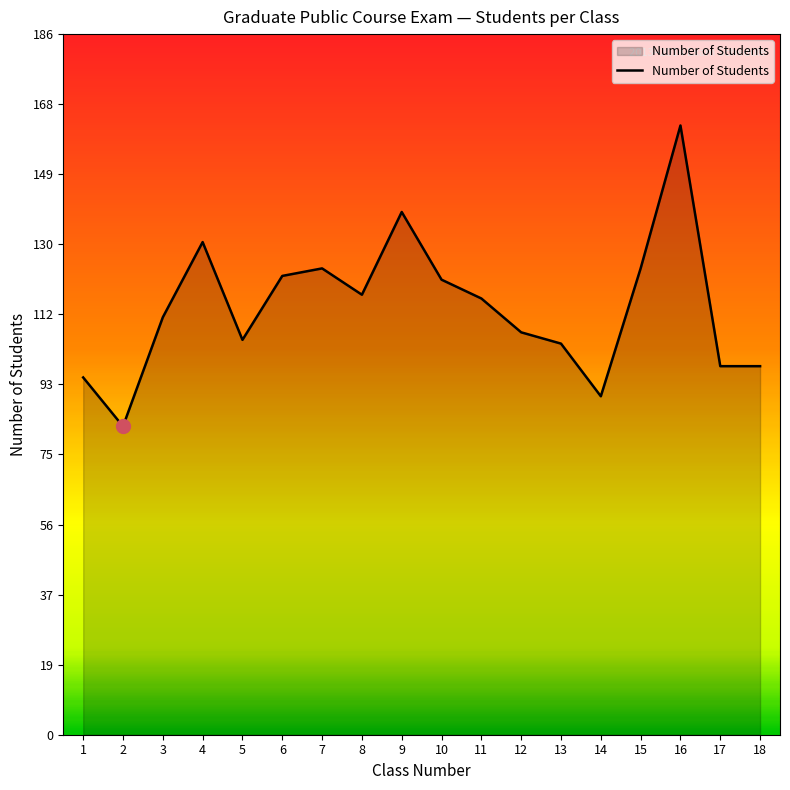

What is the difference between the maximum and minimum values?

80